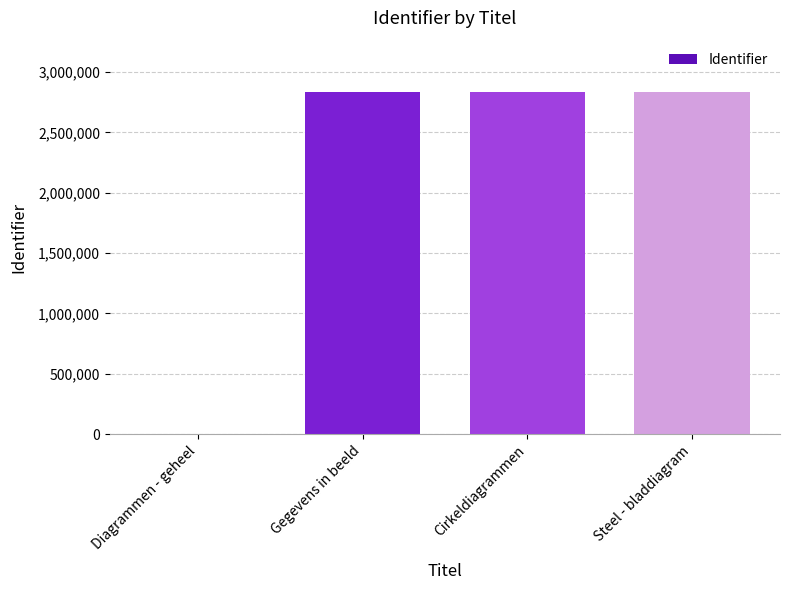

What is the sum of the values at Gegevens in beeld and Diagrammen - geheel?

2833656